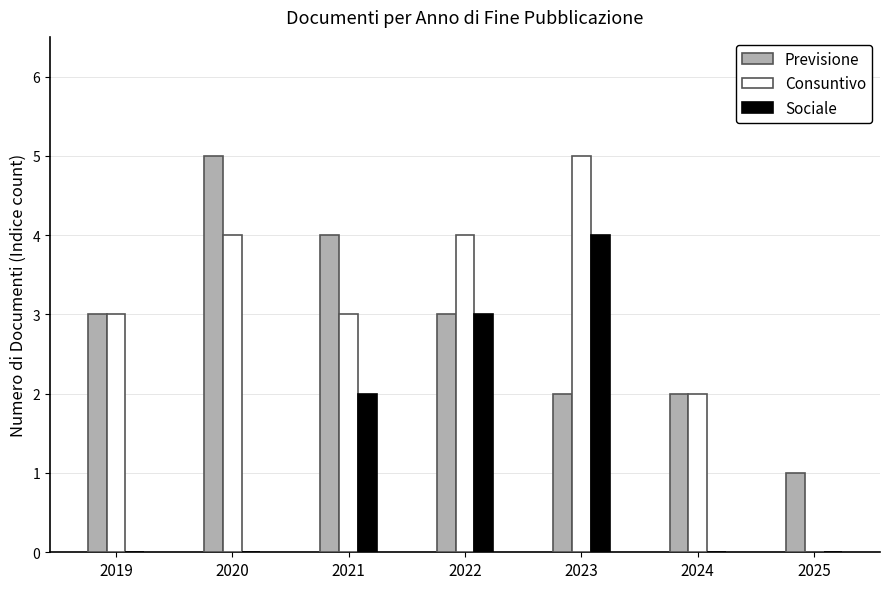

Is the value of Sociale at 2024 greater than the value of Previsione at 2021?

No